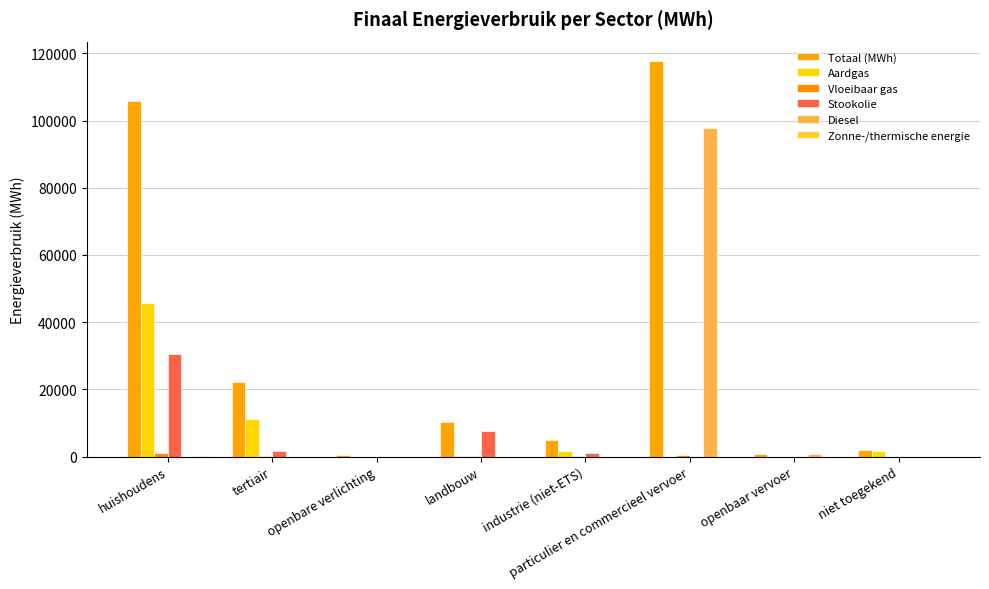

Where is Stookolie nearest to the value 15287?

landbouw